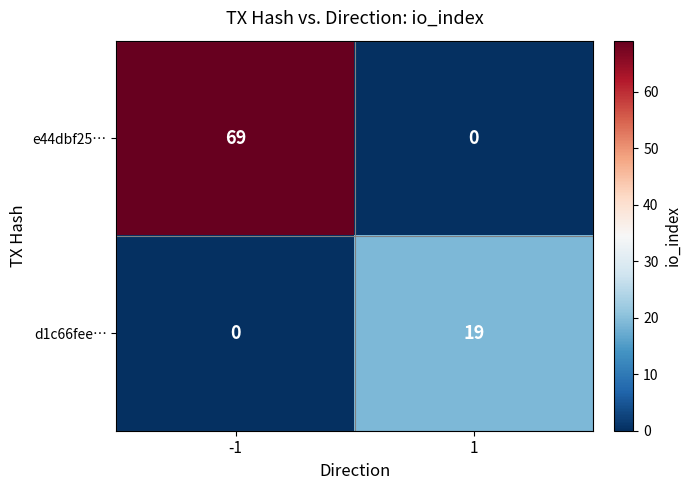

At -1, list the series in order from largest to smallest.

e44dbf25…, d1c66fee…